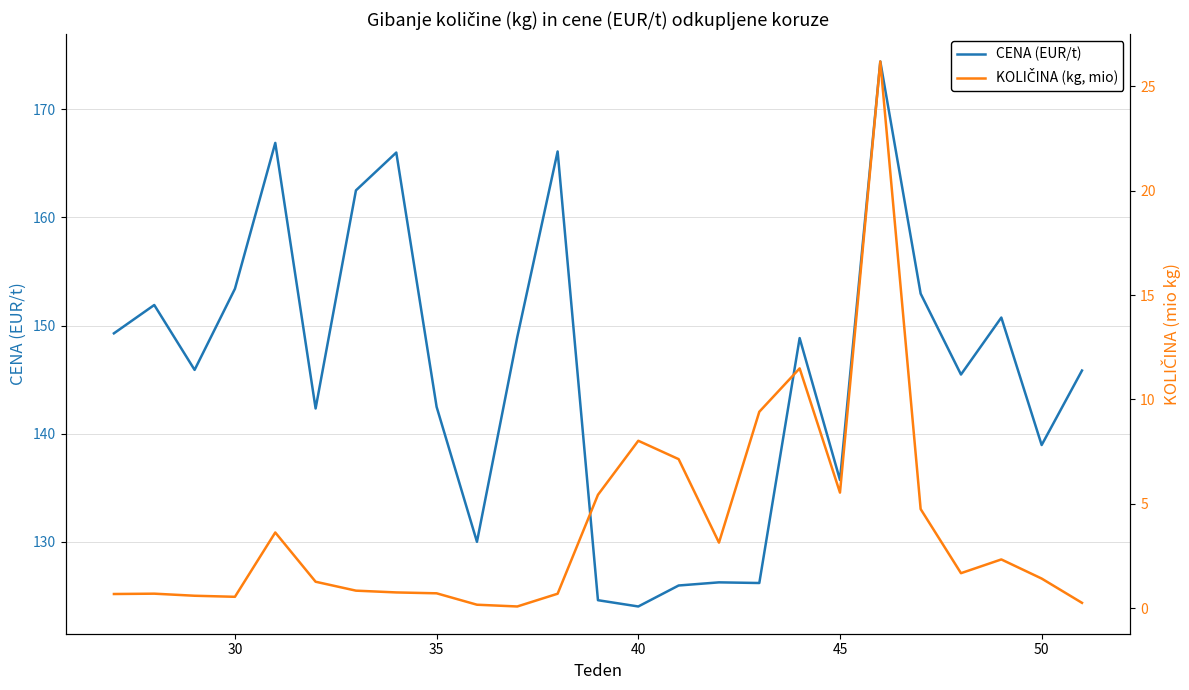

True or false: KOLIČINA (kg, mio) and CENA (EUR/t) cross at least once.

False